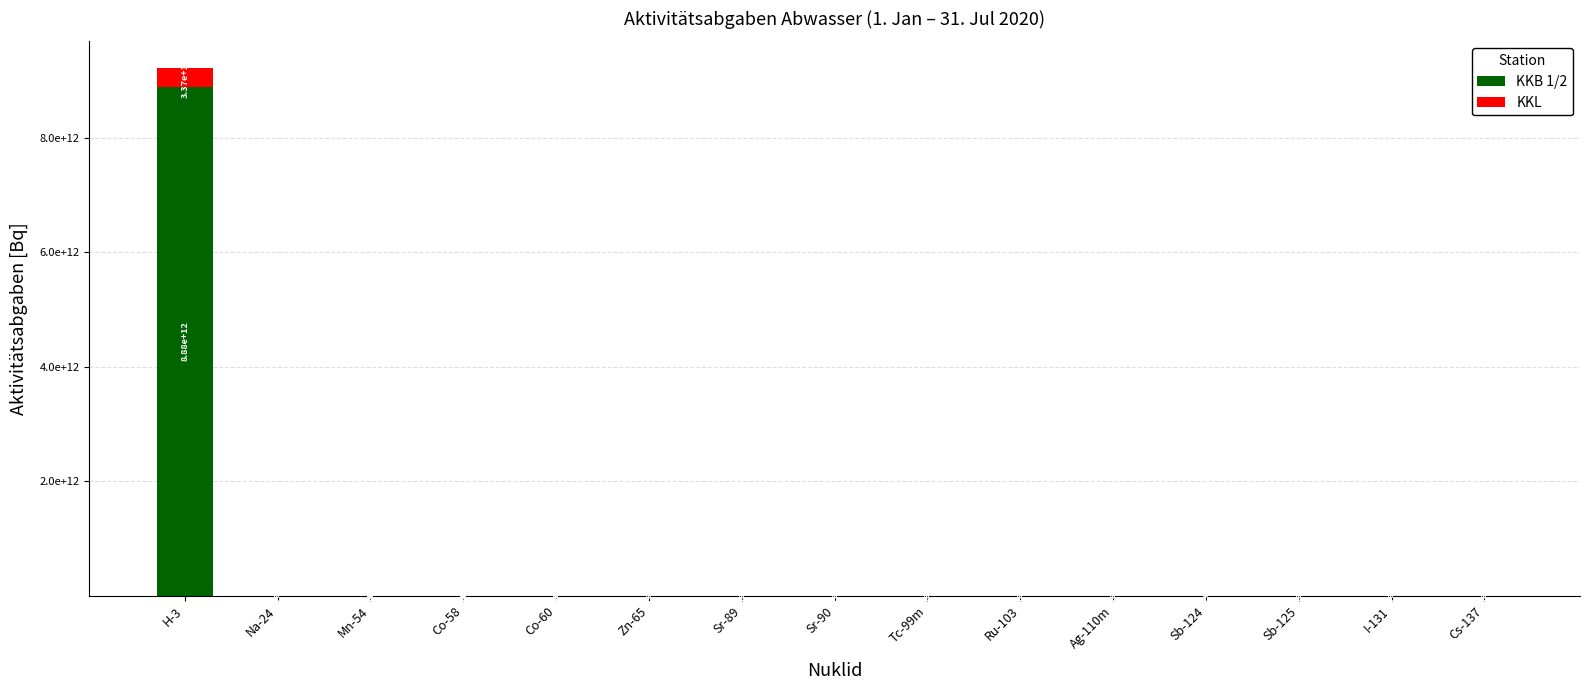

Read the KKB 1/2 value at Sr-90.

750679.8